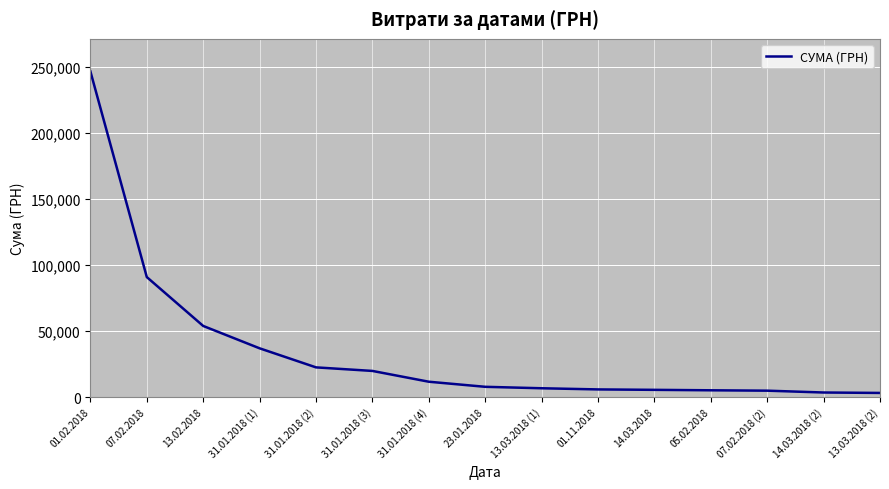

What is the difference between the maximum and second lowest values?

242844.2